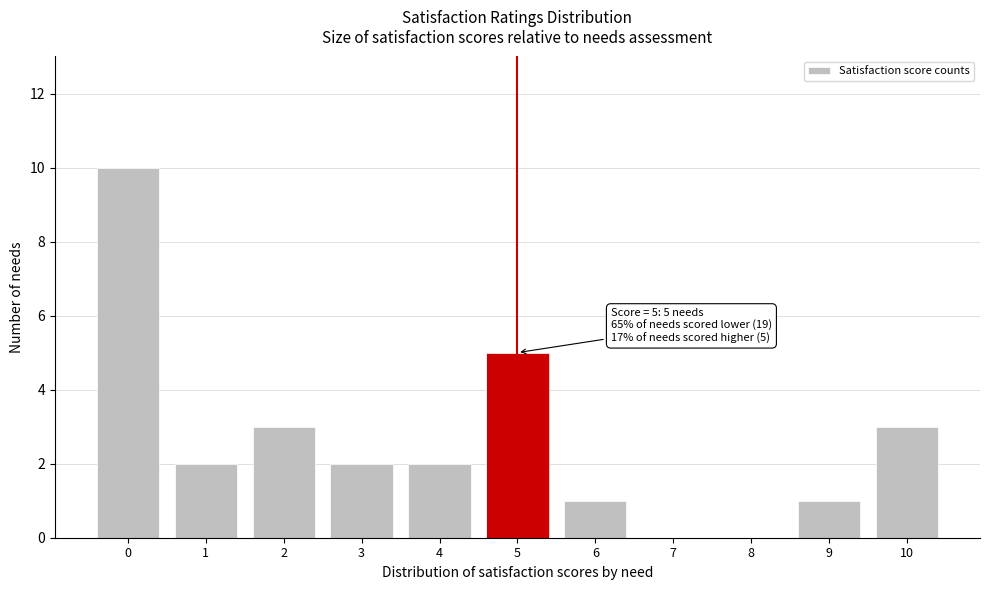

Reading right to left, transcribe all the data shown in this chart.

10=3	9=1	8=0	7=0	6=1	5=5	4=2	3=2	2=3	1=2	0=10